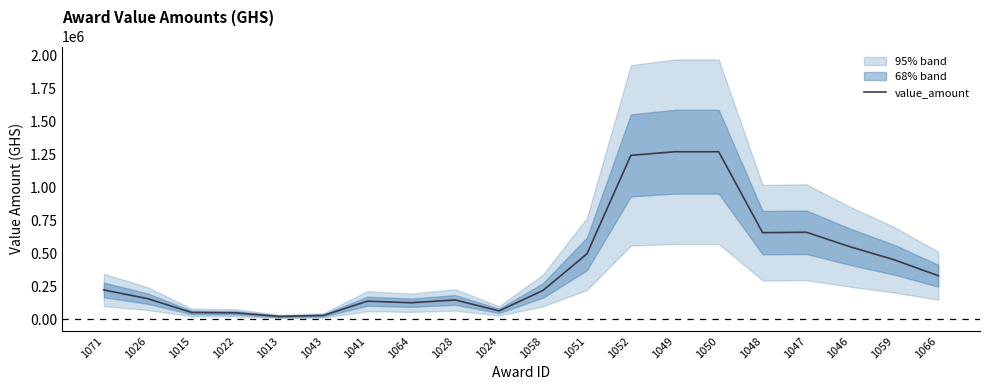

Which category has the highest value across all series?

1049